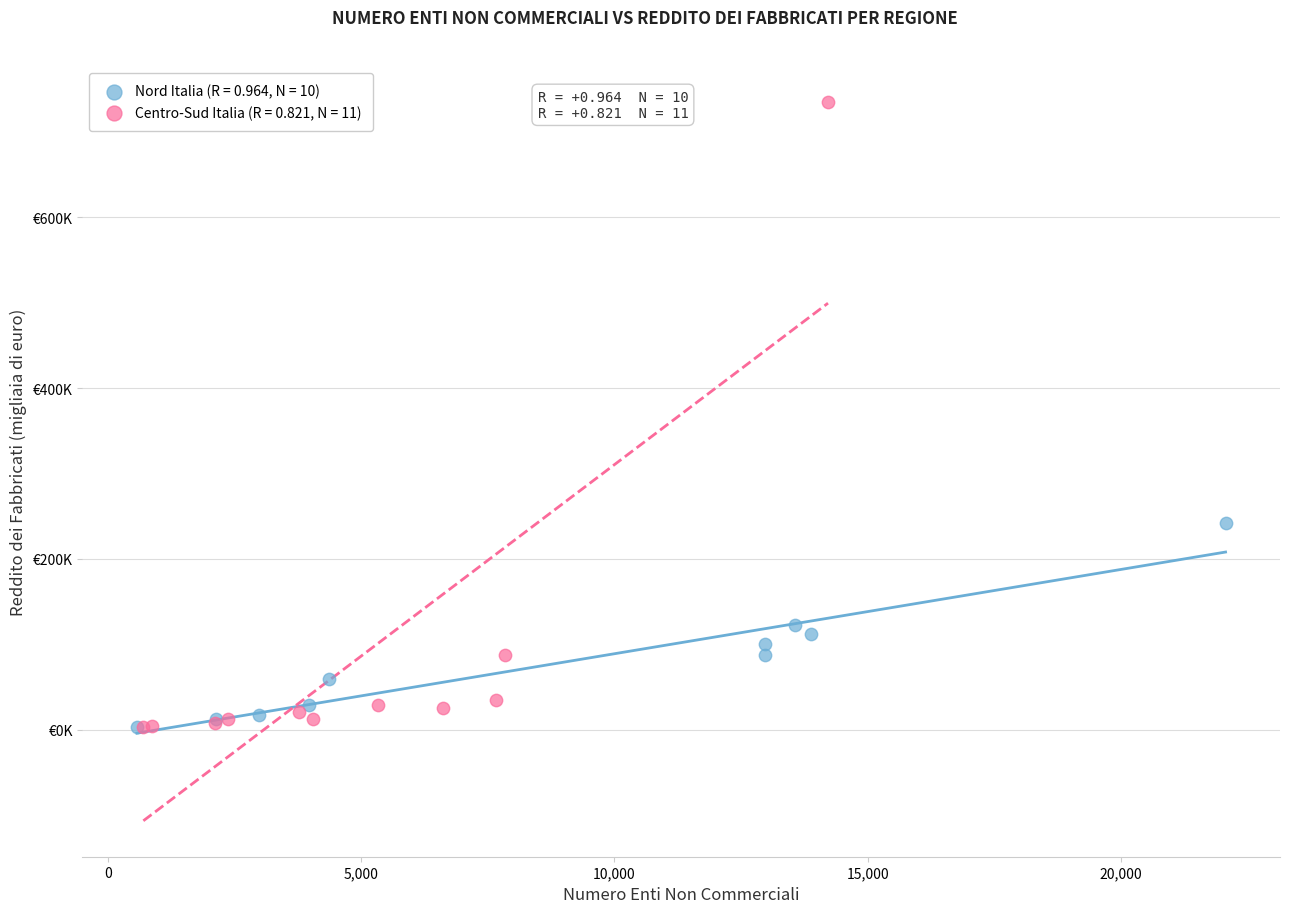

What are all the series names shown in the legend?

Nord Italia (R = 0.964, N = 10), Centro-Sud Italia (R = 0.821, N = 11)